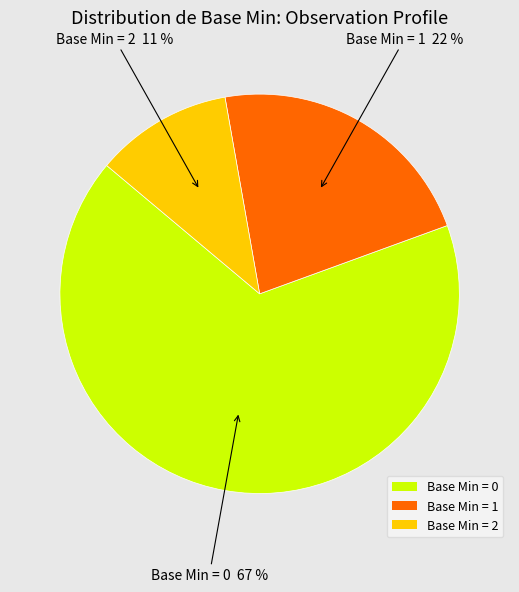

Which slice is the smallest?

Base Min = 2